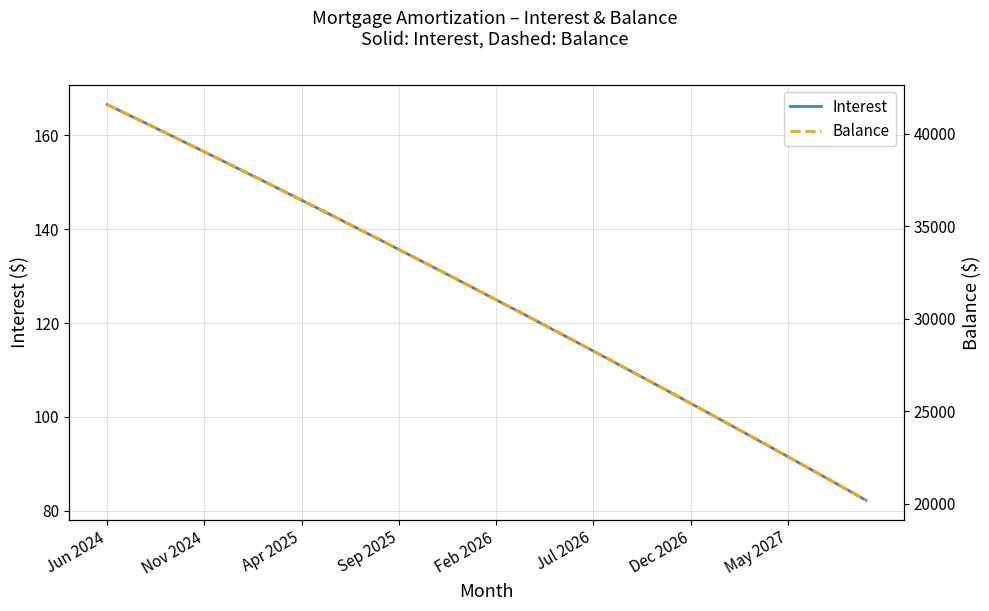

Reading right to left, transcribe all the data shown in this chart.

Interest: 82.2	84.6	86.9	89.2	91.5	93.8	96.1	98.4	100.6	102.9	105.1	107.4	109.6	111.8	114.0	116.2	118.4	120.6	122.8	125.0	127.1	129.3	131.4	133.5	135.7	137.8	139.9	142.0	144.1	146.2	148.3	150.3	152.4	154.4	156.5	158.5	160.5	162.6	164.6	166.6
Balance: 20188.0	20779.0	21367.0	21953.0	22537.0	23118.0	23697.0	24274.0	24848.0	25420.0	25990.0	26558.0	27123.0	27686.0	28247.0	28806.0	29363.0	29917.0	30469.0	31019.0	31567.0	32113.0	32657.0	33198.0	33737.0	34274.0	34809.0	35342.0	35873.0	36402.0	36929.0	37454.0	37977.0	38497.0	39015.0	39531.0	40045.0	40557.0	41067.0	41575.0